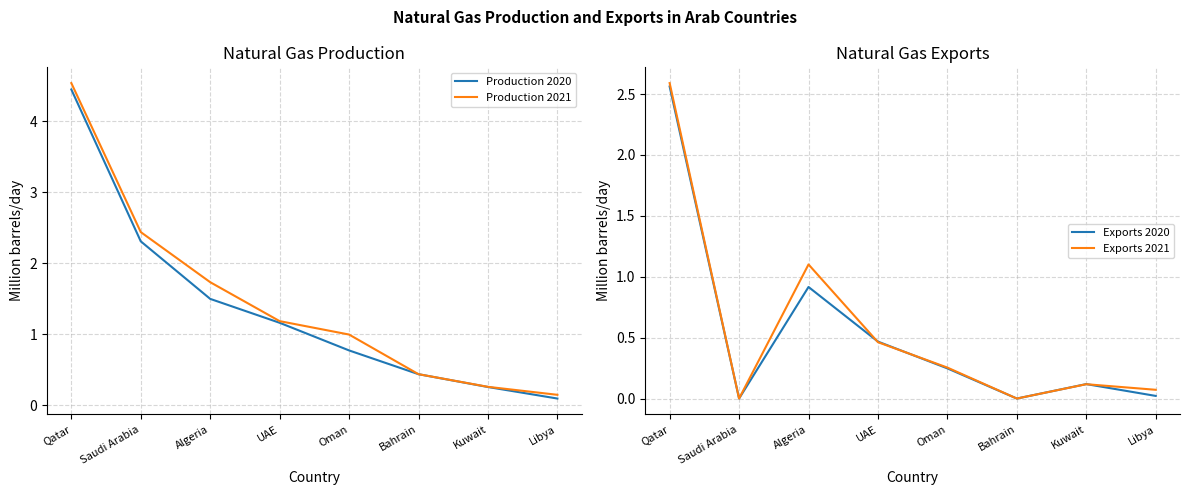

Where is the first local maximum for Exports 2021?

Algeria